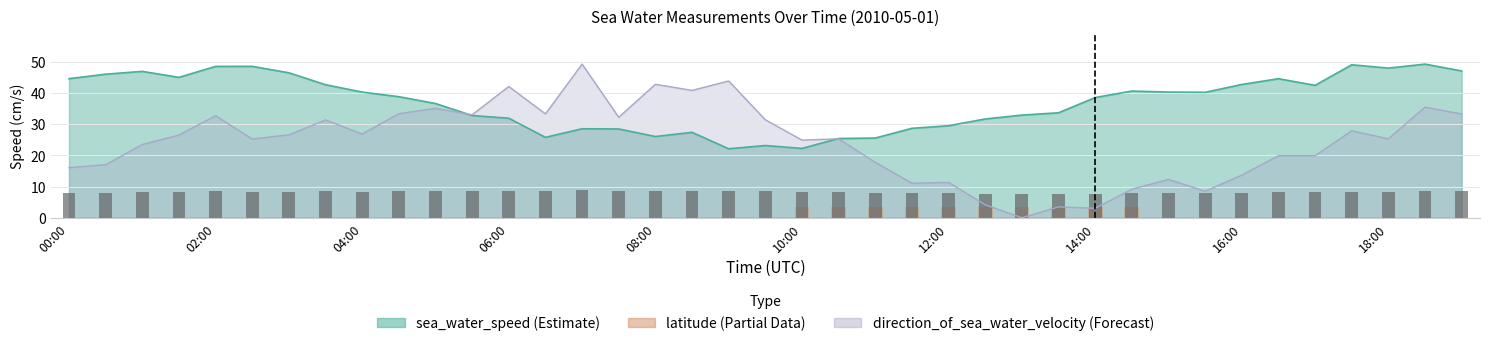

Rank the series at 31 from lowest to highest value.

direction, sea_water_speed